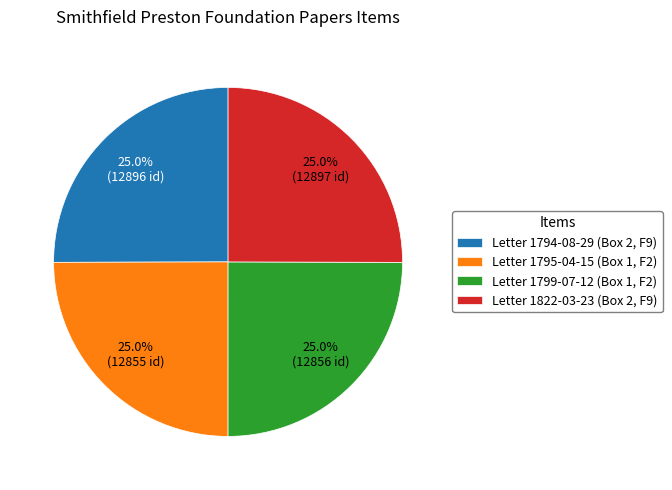

How much of the chart is everything except Letter 1794-08-29 (Box 2, F9)?

75.0%